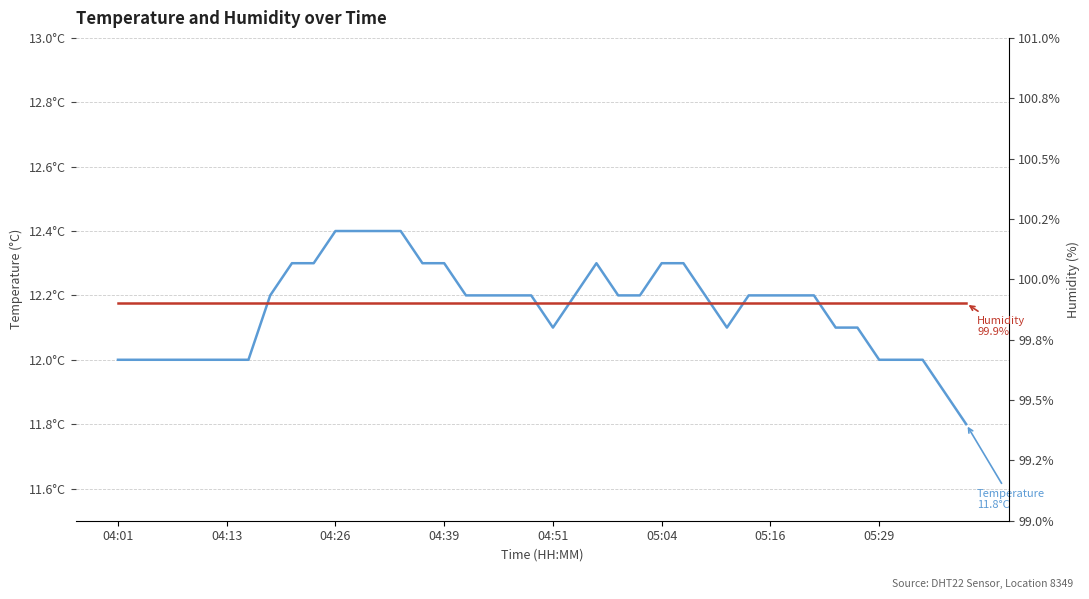

Reading left to right, list all the values displayed in this chart.

Temperature (°C): 12.0	12.0	12.0	12.0	12.0	12.0	12.0	12.2	12.3	12.3	12.4	12.4	12.4	12.4	12.3	12.3	12.2	12.2	12.2	12.2	12.1	12.2	12.3	12.2	12.2	12.3	12.3	12.2	12.1	12.2	12.2	12.2	12.2	12.1	12.1	12.0	12.0	12.0	11.9	11.8
Humidity (%): 99.9	99.9	99.9	99.9	99.9	99.9	99.9	99.9	99.9	99.9	99.9	99.9	99.9	99.9	99.9	99.9	99.9	99.9	99.9	99.9	99.9	99.9	99.9	99.9	99.9	99.9	99.9	99.9	99.9	99.9	99.9	99.9	99.9	99.9	99.9	99.9	99.9	99.9	99.9	99.9